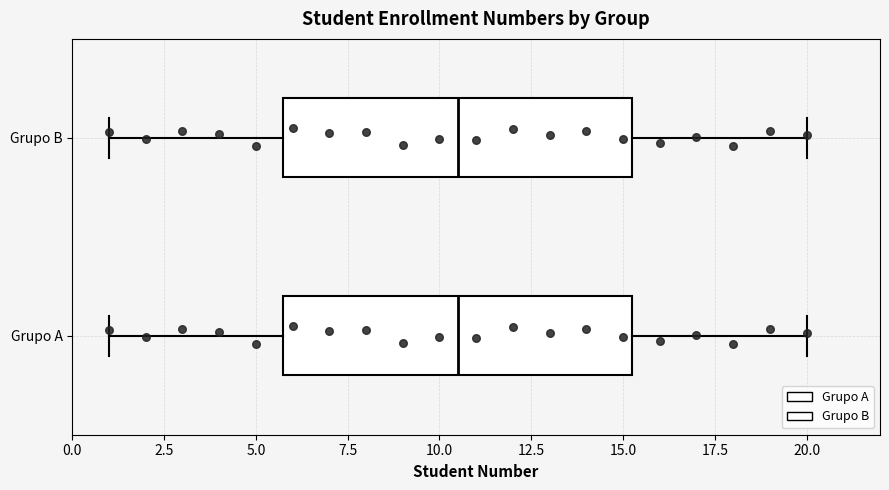

Reading bottom to top, read every box against the x-axis: the position of its median line, the range the box covers, and the ends of its whiskers. The values are not printed on the chart, so give them approximately, as read against the axis.

Grupo A: median 10.5, box 6.0 to 15.5, whiskers 1.0 to 20.0
Grupo B: median 10.5, box 6.0 to 15.5, whiskers 1.0 to 20.0